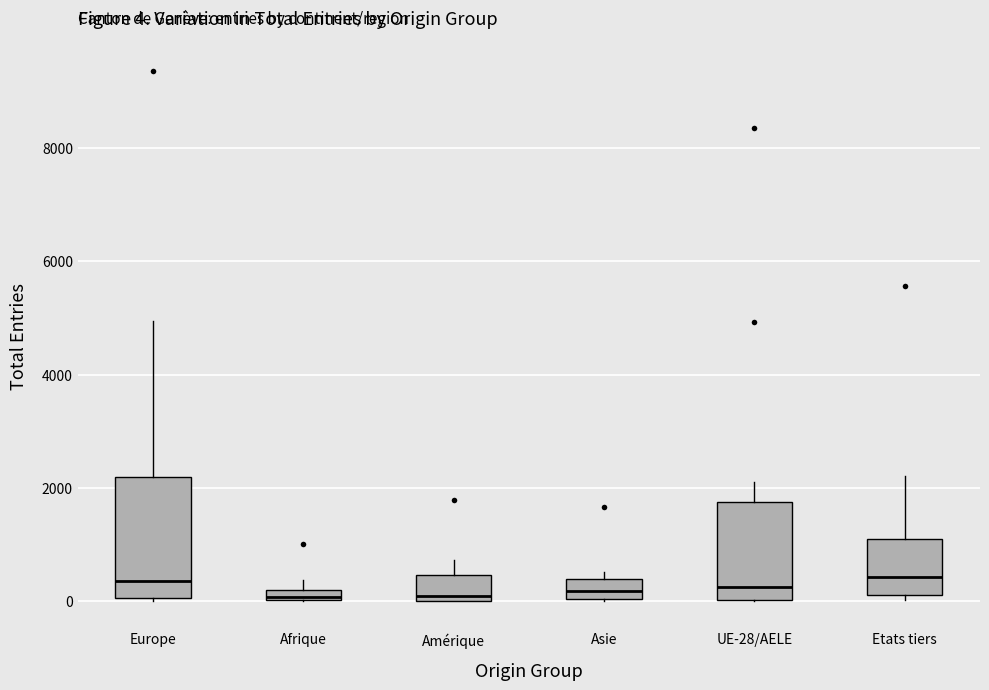

Which box is the tallest, from its lower edge to its upper edge?

Europe